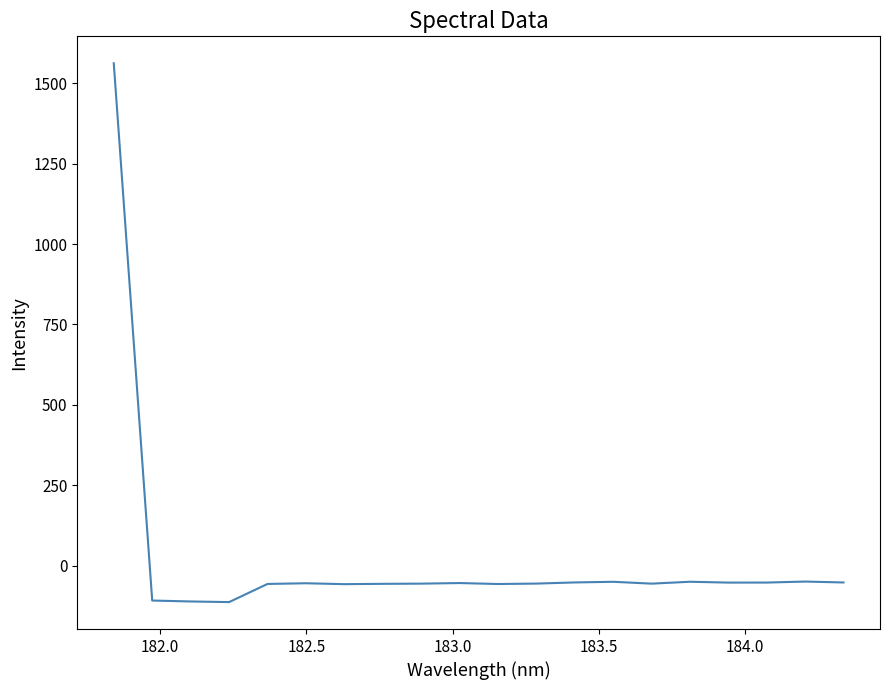

What is the minimum value shown in the chart?

-113.5